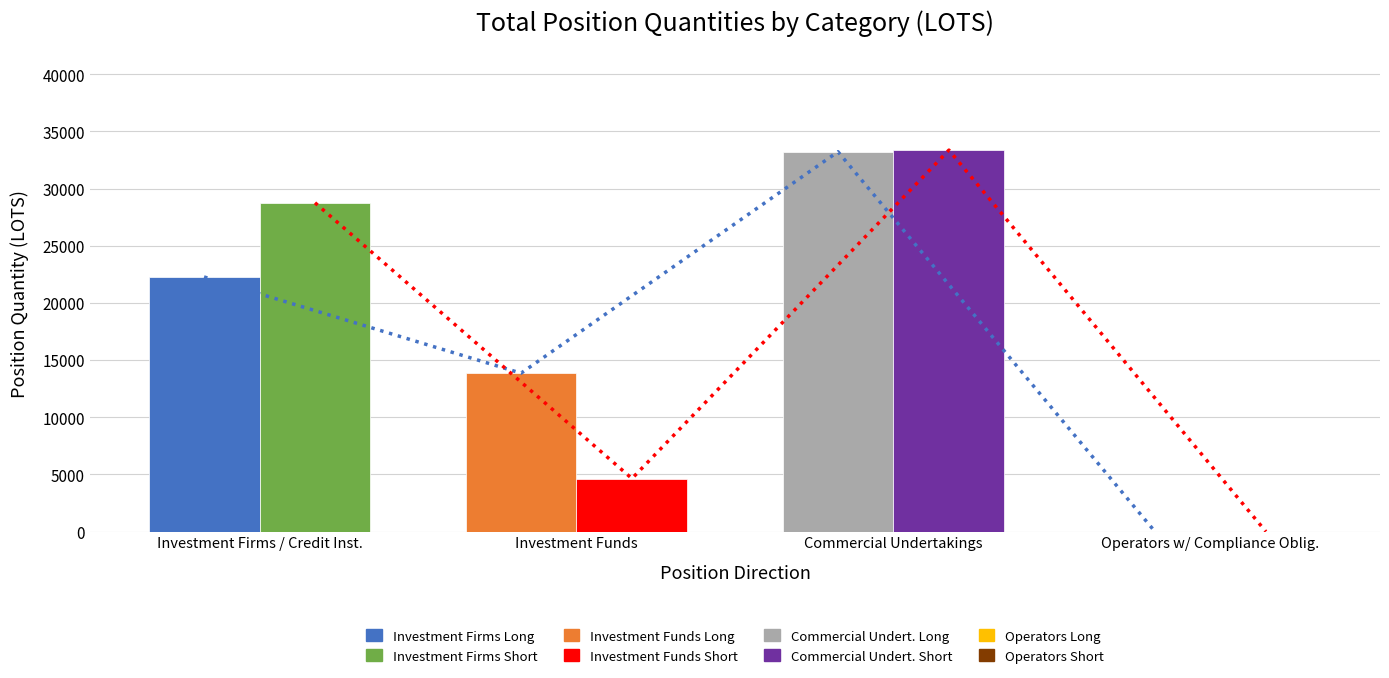

At which label does Short reach its minimum?

Operators w/ Compliance Oblig.